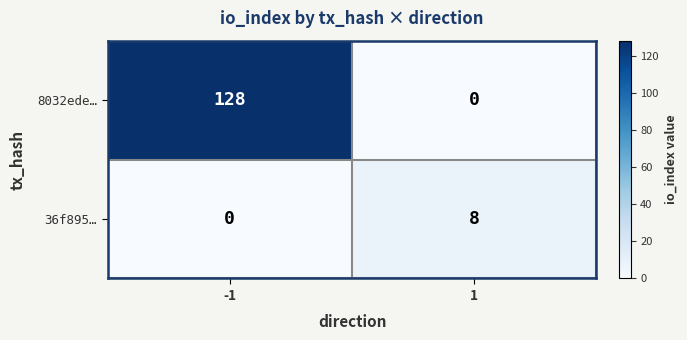

What is the spread (max minus min) of values at -1?

128